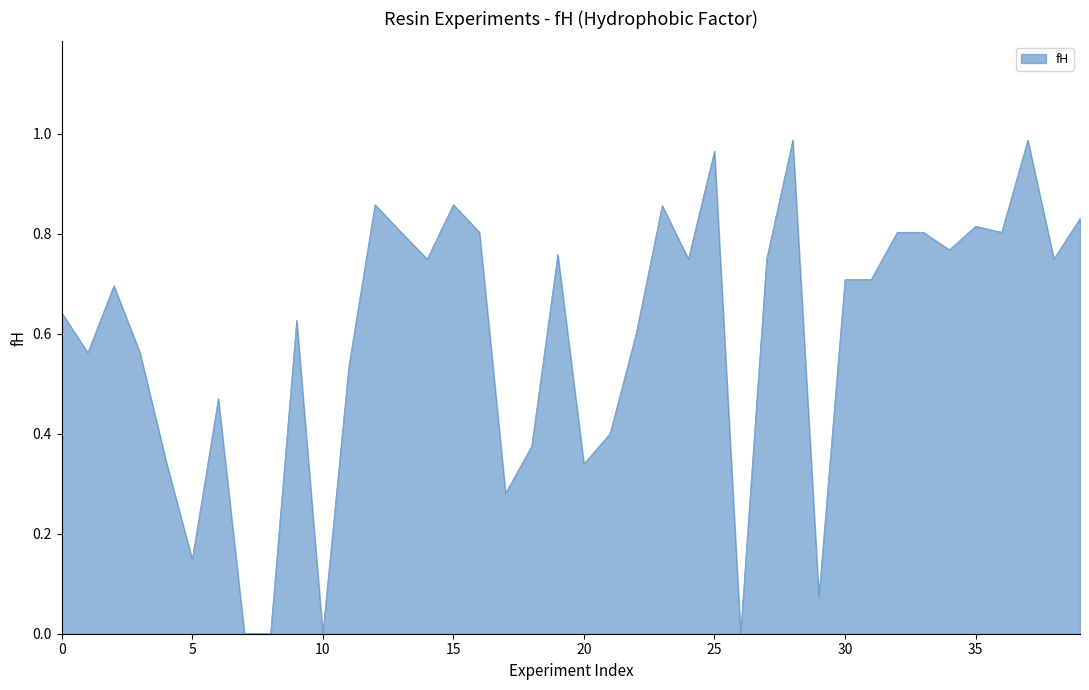

Does the chart have visible grid lines?

No